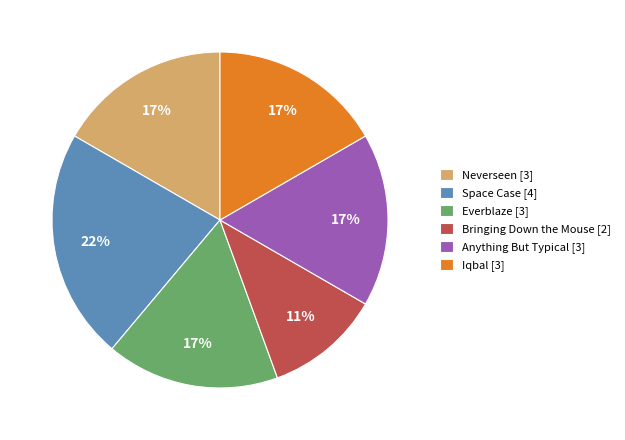

Which category has the biggest portion of the pie?

Space Case